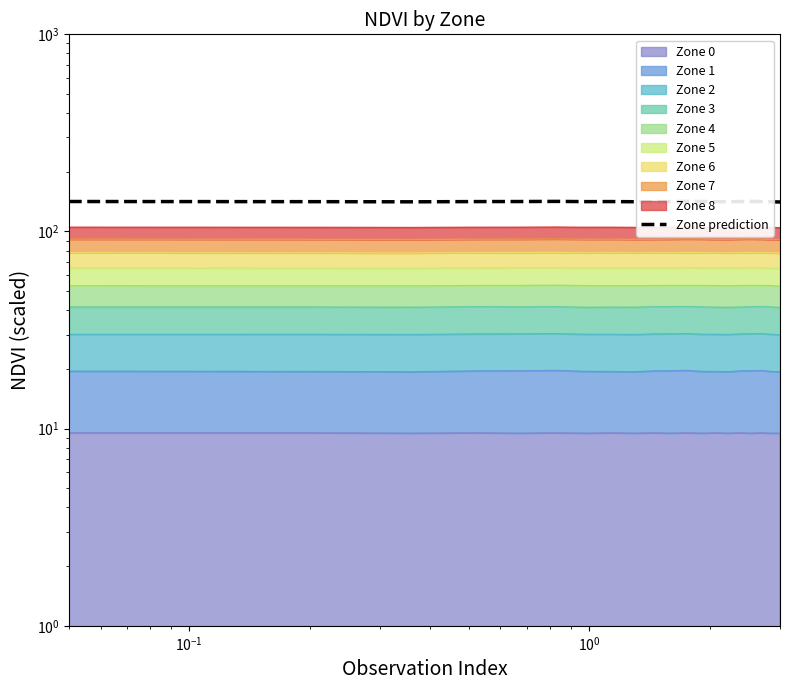

What is the greatest value displayed?

142.1